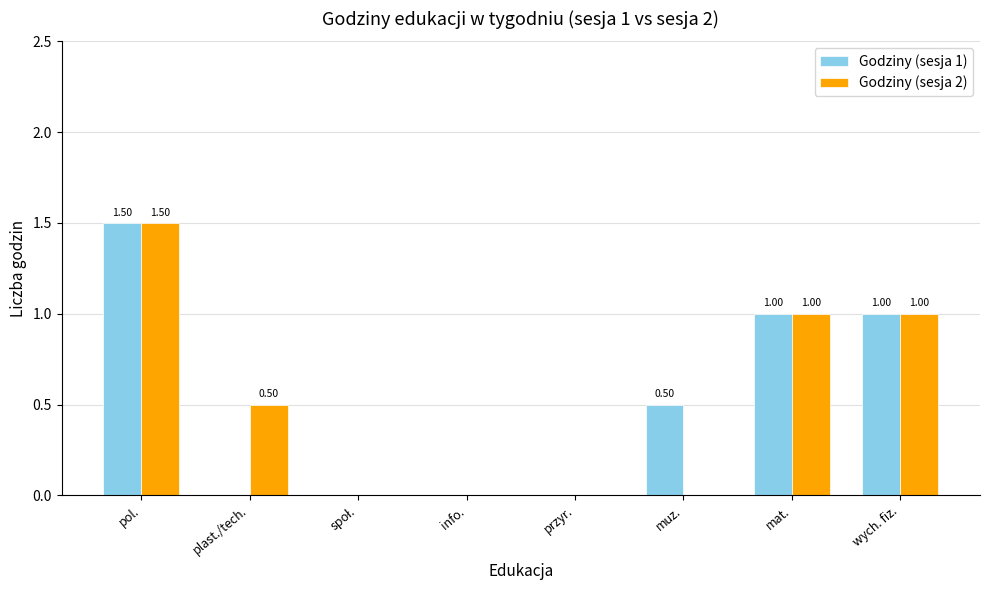

Which label corresponds to the largest value in the chart?

pol.